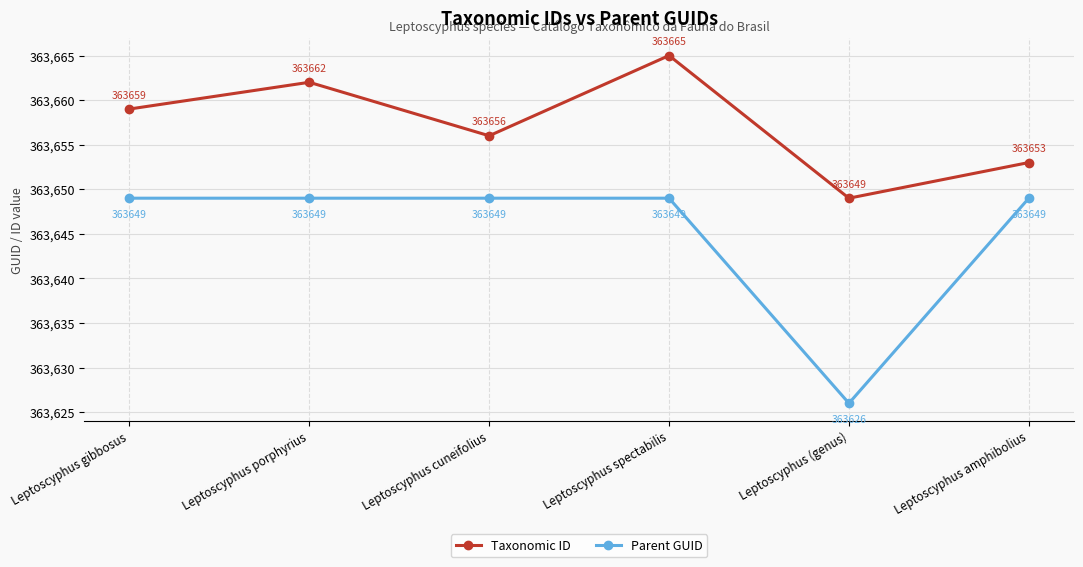

At which category does Taxonomic ID reach its first local valley?

Leptoscyphus cuneifolius